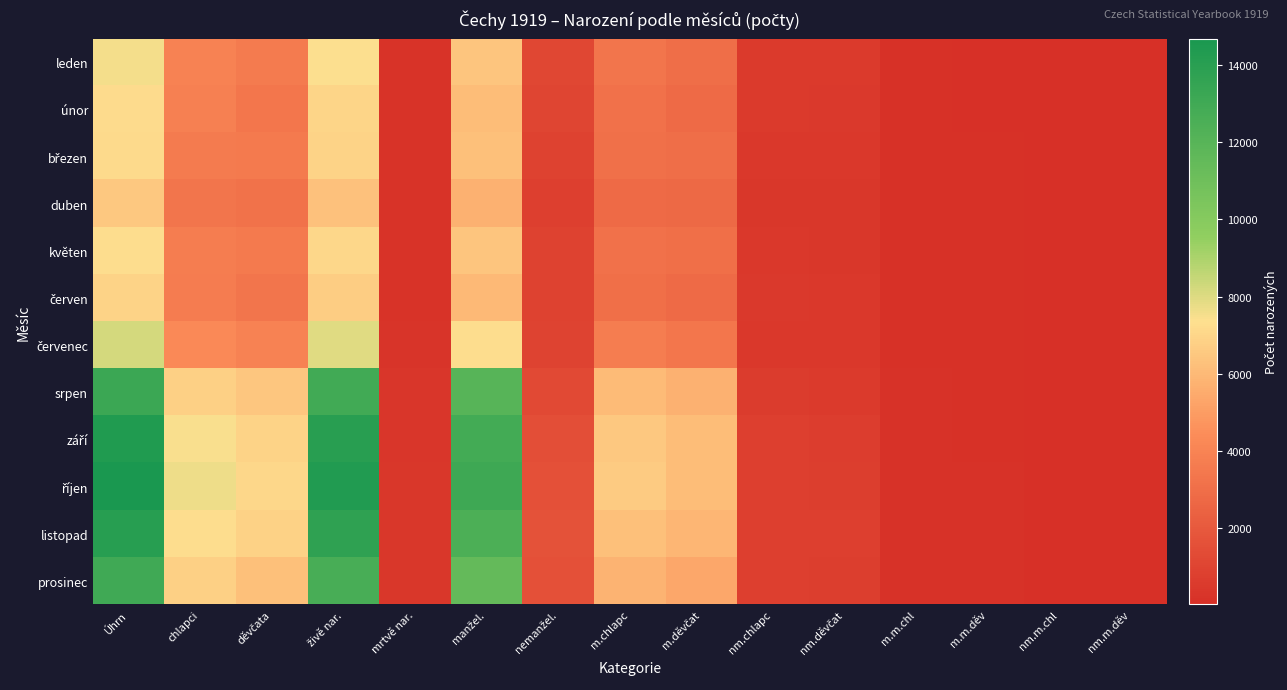

How many data points does each series have?

15